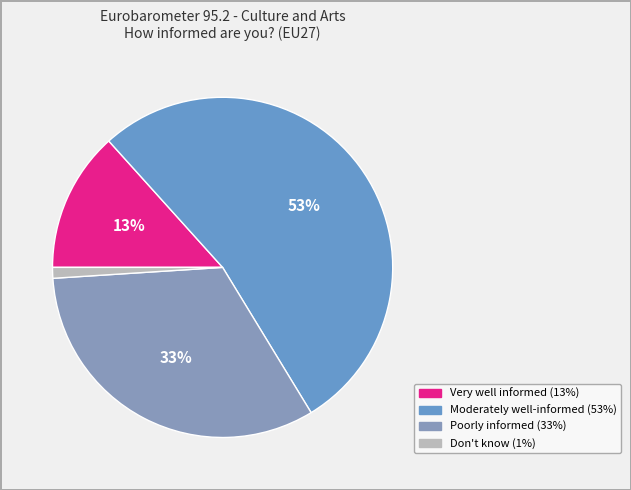

Count the number of slices in the pie.

4